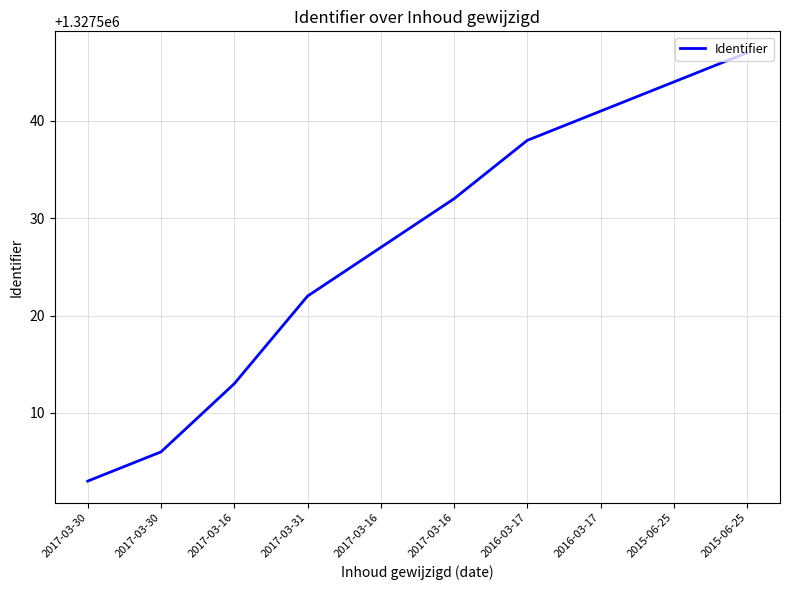

Does the chart have visible grid lines?

Yes